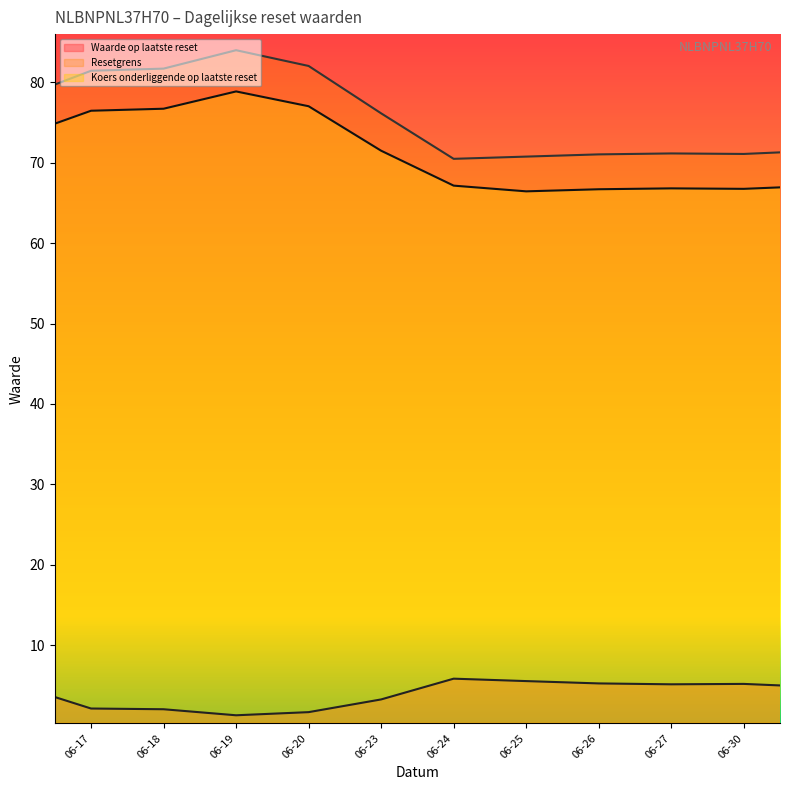

What is the greatest value displayed?

84.0